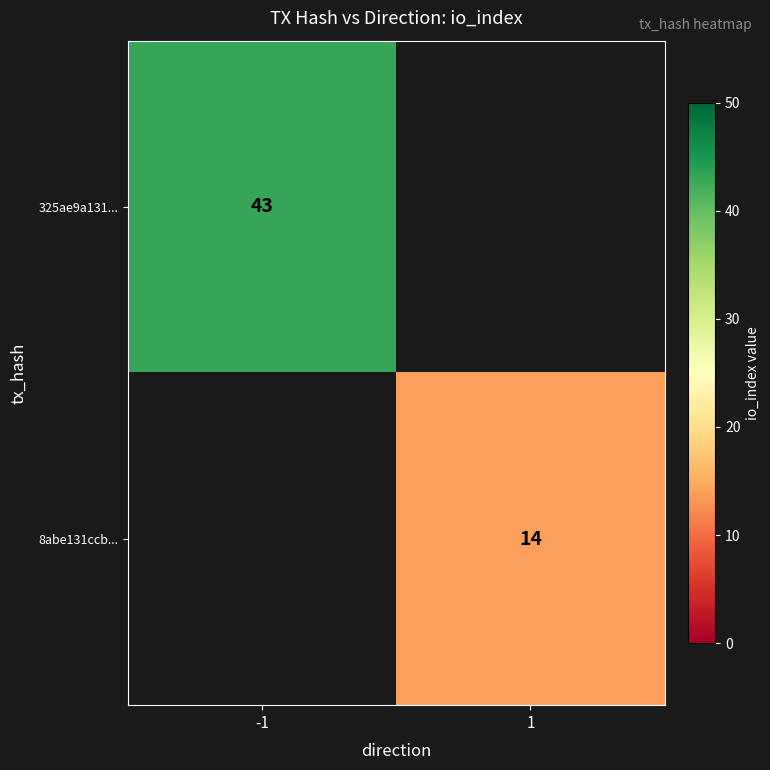

Which has a higher value, 1 or -1?

-1